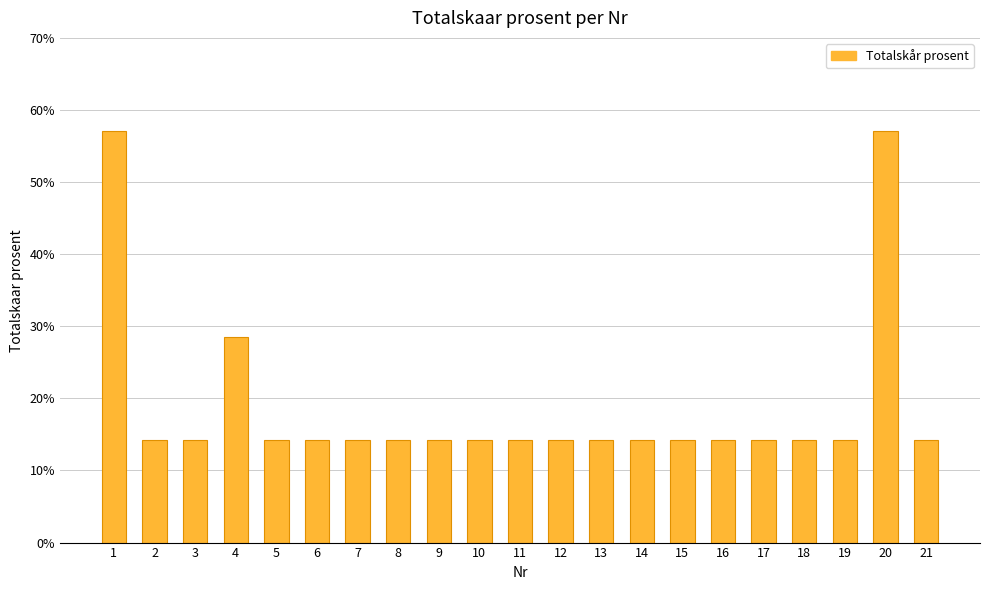

Are the bars horizontal?

No